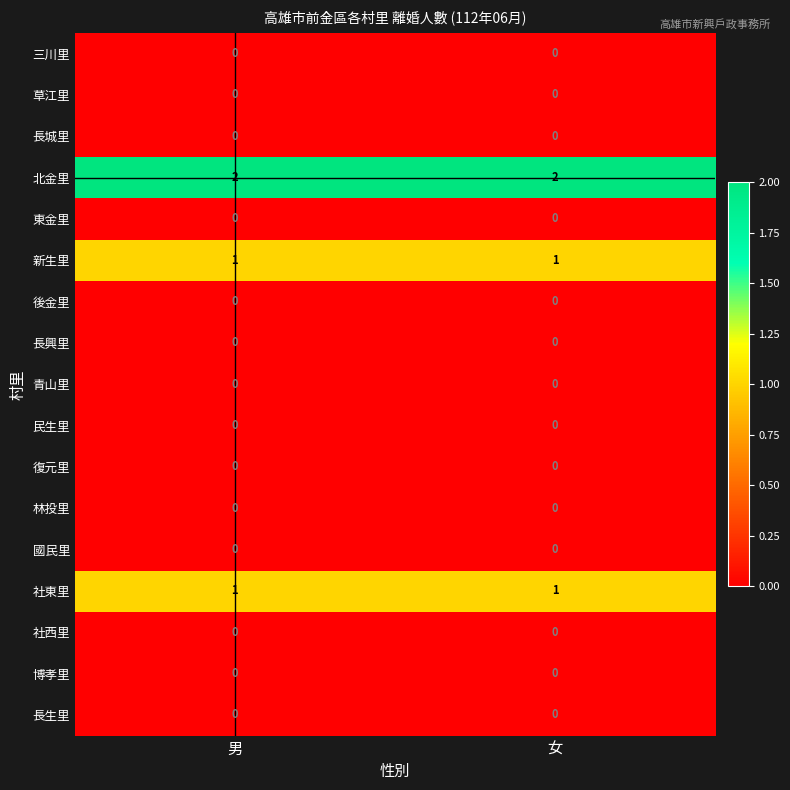

The value of 林投里 at 男 is 0. True or false?

True